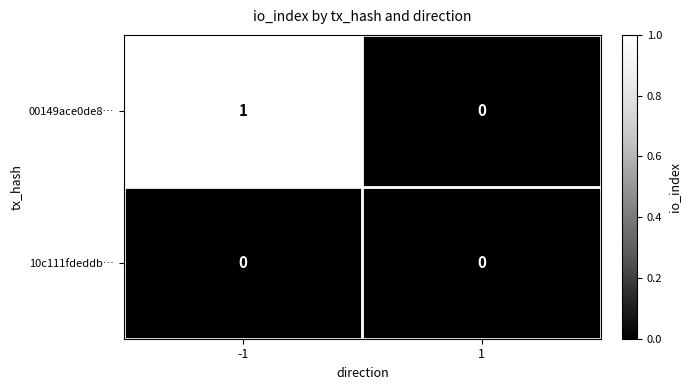

True or false: 10c111fdeddb… has a value of 0 at -1.

True